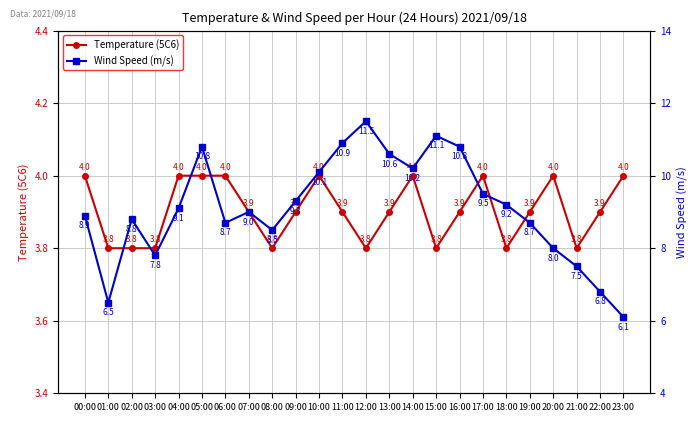

What is the difference between the Wind Speed (m/s) values at 01:00 and 06:00?

2.2